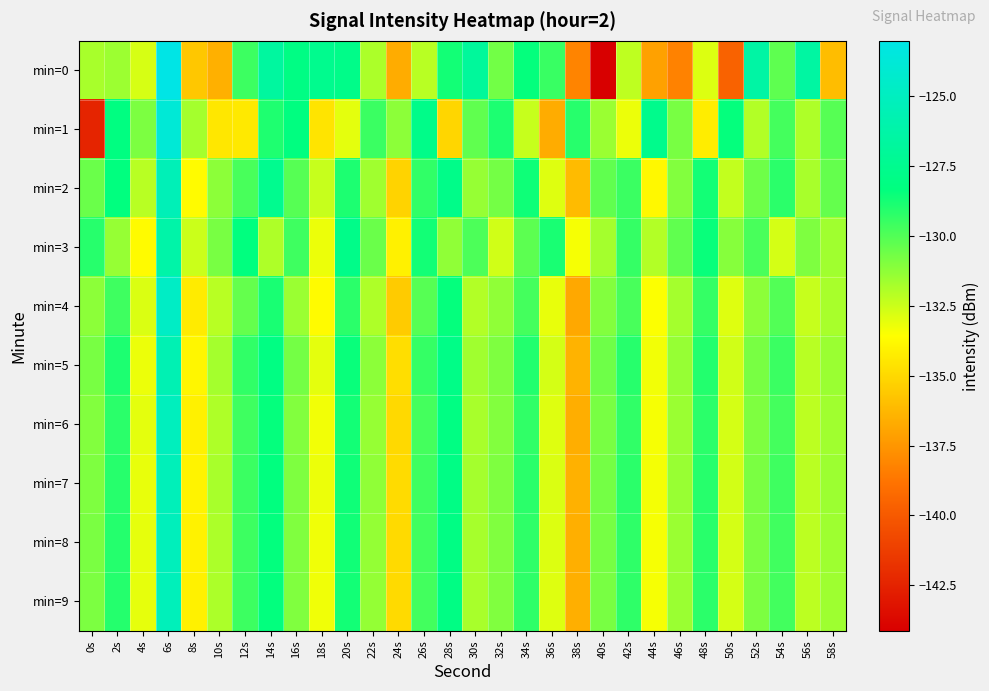

What is the smallest value displayed?

-144.1